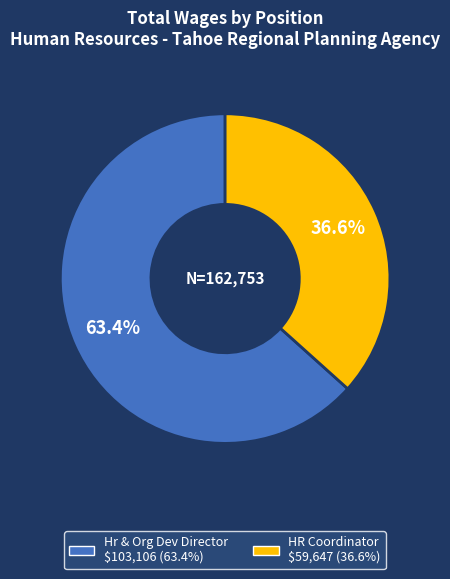

Is there a majority slice in this chart?

Yes